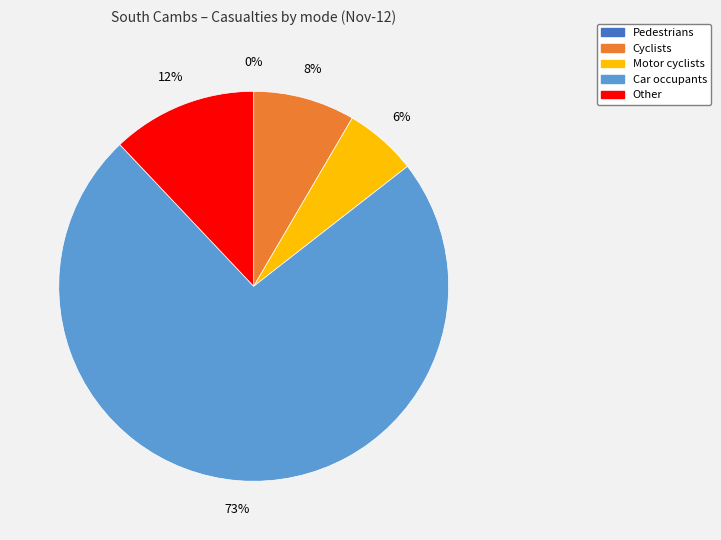

To the nearest percent, what is the combined percentage of Car occupants and Motor cyclists?

80%